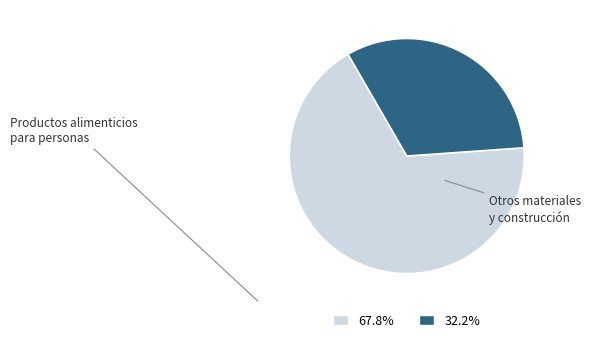

Is there any slice that represents more than half of the pie?

Yes